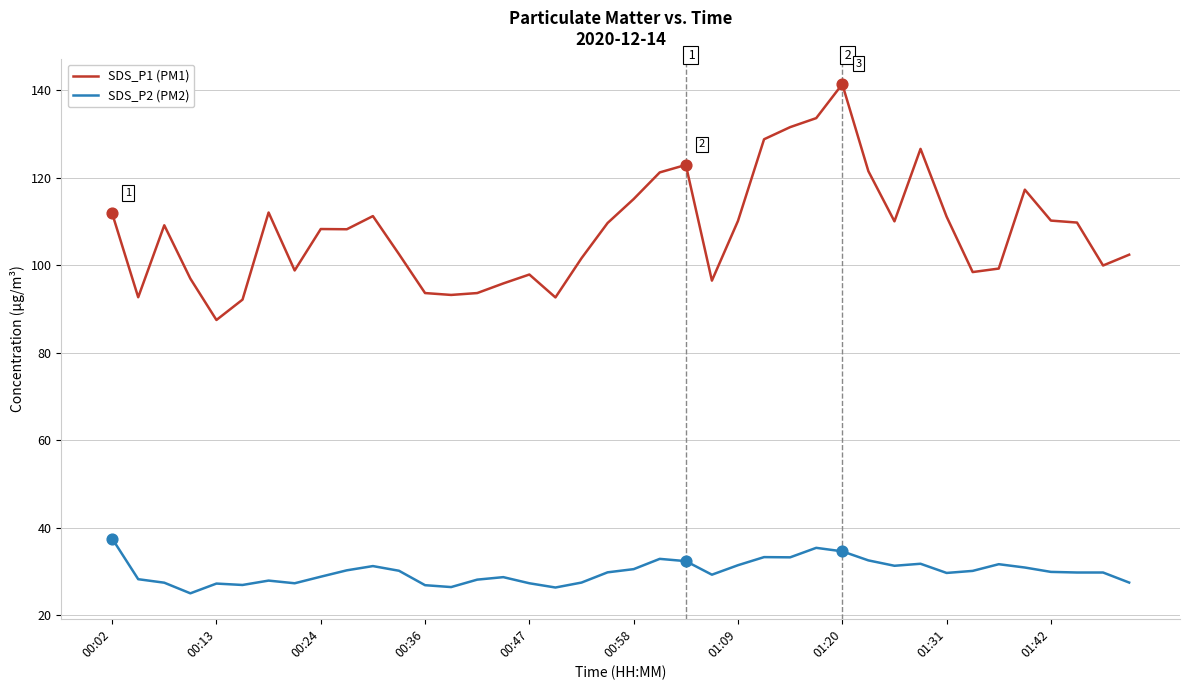

At how many categories does at least one series exceed 75?

40